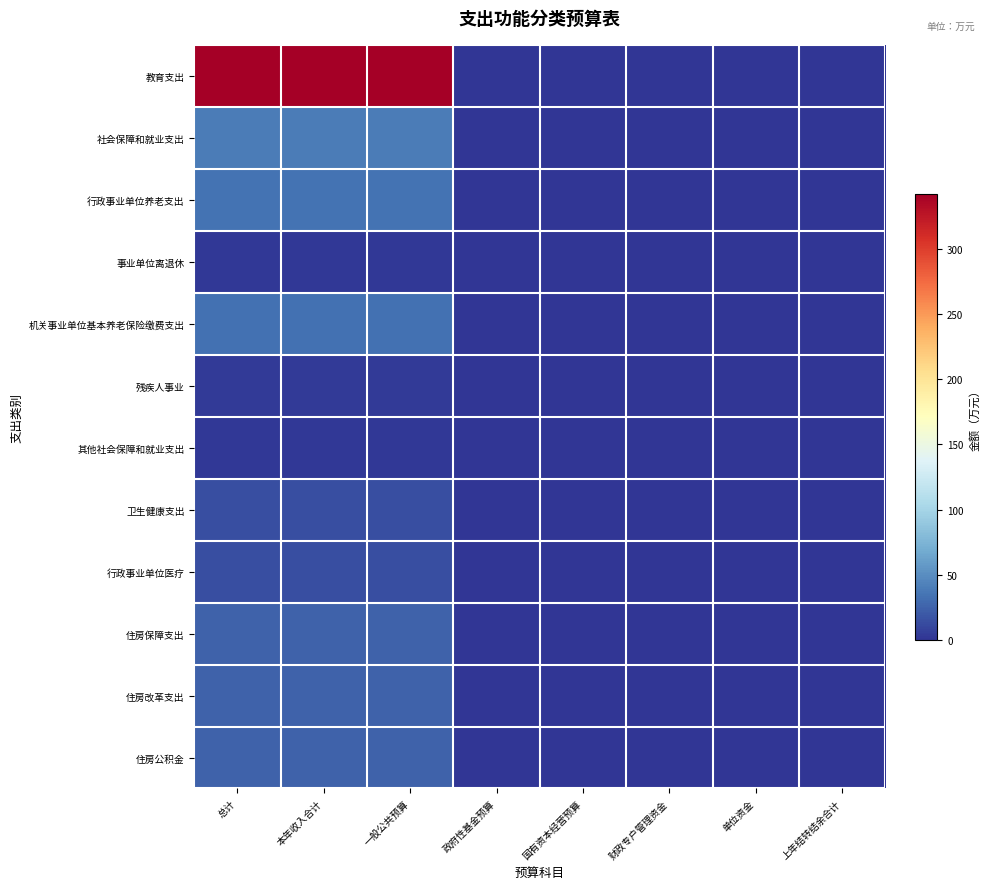

Reading left to right, list all the values displayed in this chart.

教育支出: 总计=342.7	本年收入合计=342.7	一般公共预算=342.7	政府性基金预算=0.0	国有资本经营预算=0.0	财政专户管理资金=0.0	单位资金=0.0	上年结转结余合计=0.0
社会保障和就业支出: 总计=39.2	本年收入合计=39.2	一般公共预算=39.2	政府性基金预算=0.0	国有资本经营预算=0.0	财政专户管理资金=0.0	单位资金=0.0	上年结转结余合计=0.0
行政事业单位养老支出: 总计=34.6	本年收入合计=34.6	一般公共预算=34.6	政府性基金预算=0.0	国有资本经营预算=0.0	财政专户管理资金=0.0	单位资金=0.0	上年结转结余合计=0.0
事业单位离退休: 总计=1.9	本年收入合计=1.9	一般公共预算=1.9	政府性基金预算=0.0	国有资本经营预算=0.0	财政专户管理资金=0.0	单位资金=0.0	上年结转结余合计=0.0
机关事业单位基本养老保险缴费支出: 总计=32.7	本年收入合计=32.7	一般公共预算=32.7	政府性基金预算=0.0	国有资本经营预算=0.0	财政专户管理资金=0.0	单位资金=0.0	上年结转结余合计=0.0
残疾人事业: 总计=2.8	本年收入合计=2.8	一般公共预算=2.8	政府性基金预算=0.0	国有资本经营预算=0.0	财政专户管理资金=0.0	单位资金=0.0	上年结转结余合计=0.0
其他社会保障和就业支出: 总计=1.9	本年收入合计=1.9	一般公共预算=1.9	政府性基金预算=0.0	国有资本经营预算=0.0	财政专户管理资金=0.0	单位资金=0.0	上年结转结余合计=0.0
卫生健康支出: 总计=14.4	本年收入合计=14.4	一般公共预算=14.4	政府性基金预算=0.0	国有资本经营预算=0.0	财政专户管理资金=0.0	单位资金=0.0	上年结转结余合计=0.0
行政事业单位医疗: 总计=14.4	本年收入合计=14.4	一般公共预算=14.4	政府性基金预算=0.0	国有资本经营预算=0.0	财政专户管理资金=0.0	单位资金=0.0	上年结转结余合计=0.0
住房保障支出: 总计=25.2	本年收入合计=25.2	一般公共预算=25.2	政府性基金预算=0.0	国有资本经营预算=0.0	财政专户管理资金=0.0	单位资金=0.0	上年结转结余合计=0.0
住房改革支出: 总计=25.2	本年收入合计=25.2	一般公共预算=25.2	政府性基金预算=0.0	国有资本经营预算=0.0	财政专户管理资金=0.0	单位资金=0.0	上年结转结余合计=0.0
住房公积金: 总计=25.2	本年收入合计=25.2	一般公共预算=25.2	政府性基金预算=0.0	国有资本经营预算=0.0	财政专户管理资金=0.0	单位资金=0.0	上年结转结余合计=0.0